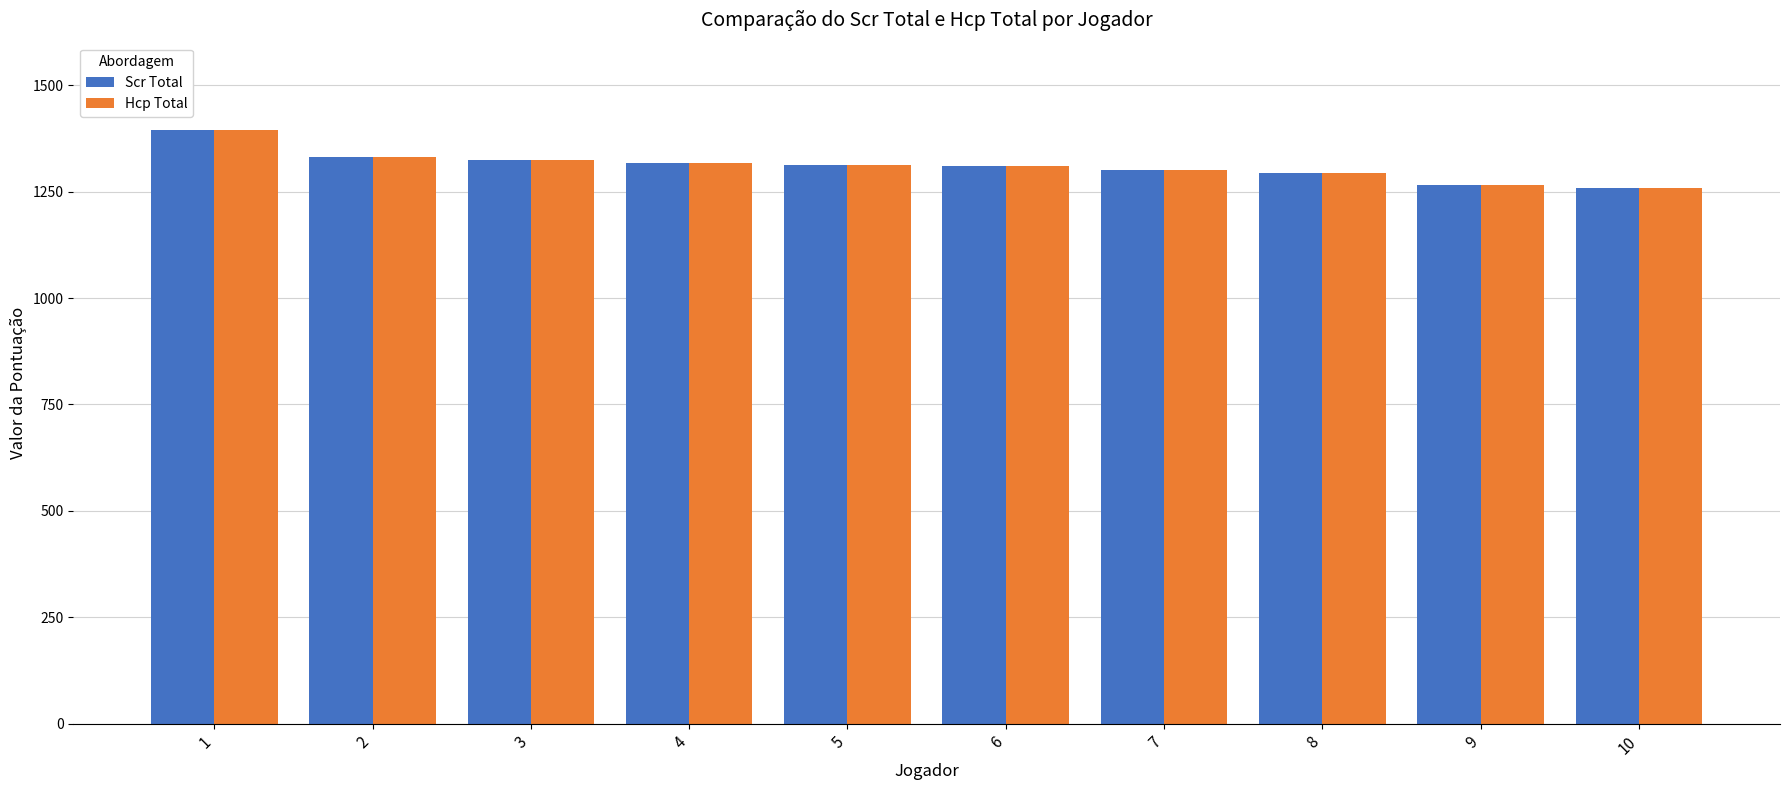

What is the lowest value of the Scr Total series?

1259